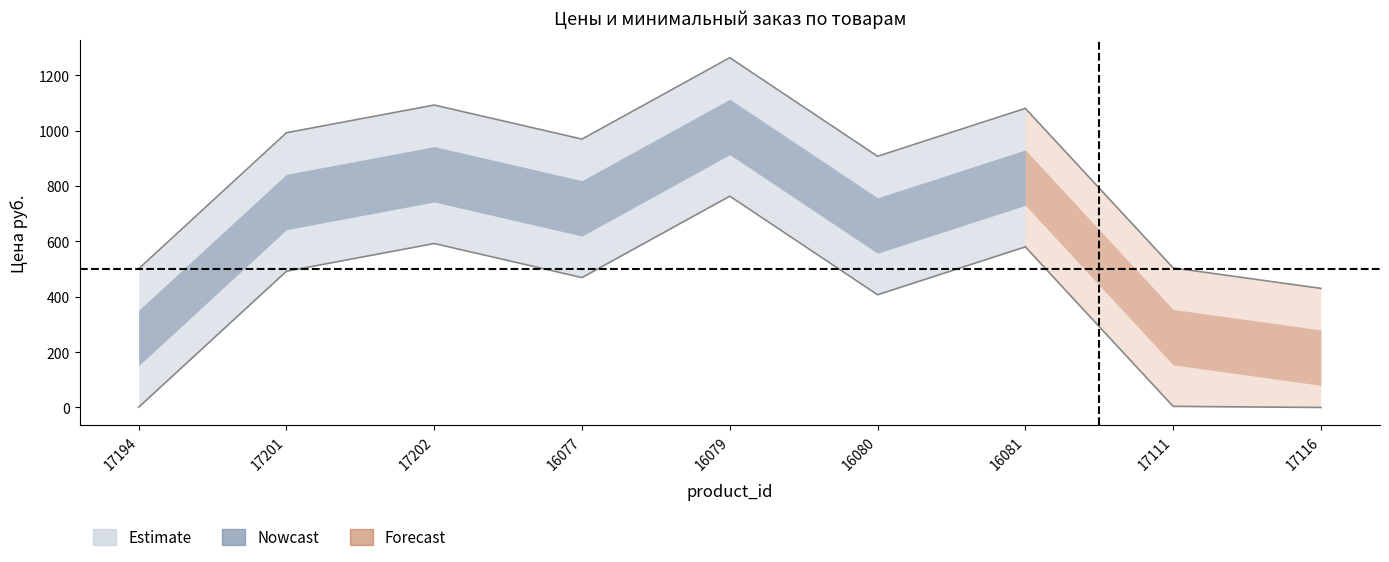

The value of Цена руб. at 16079 is 1555. True or false?

False